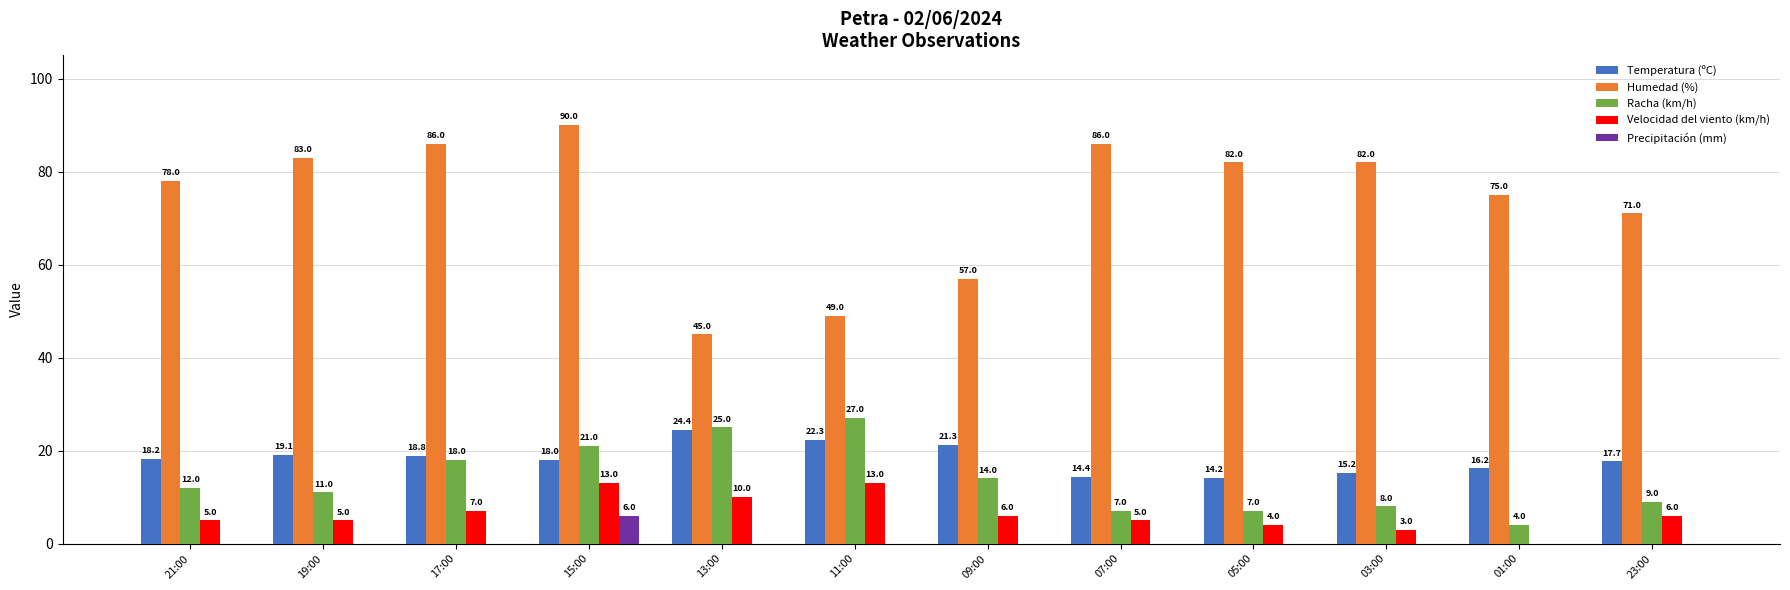

Where is Temperatura (ºC) nearest to the value 19?

19:00